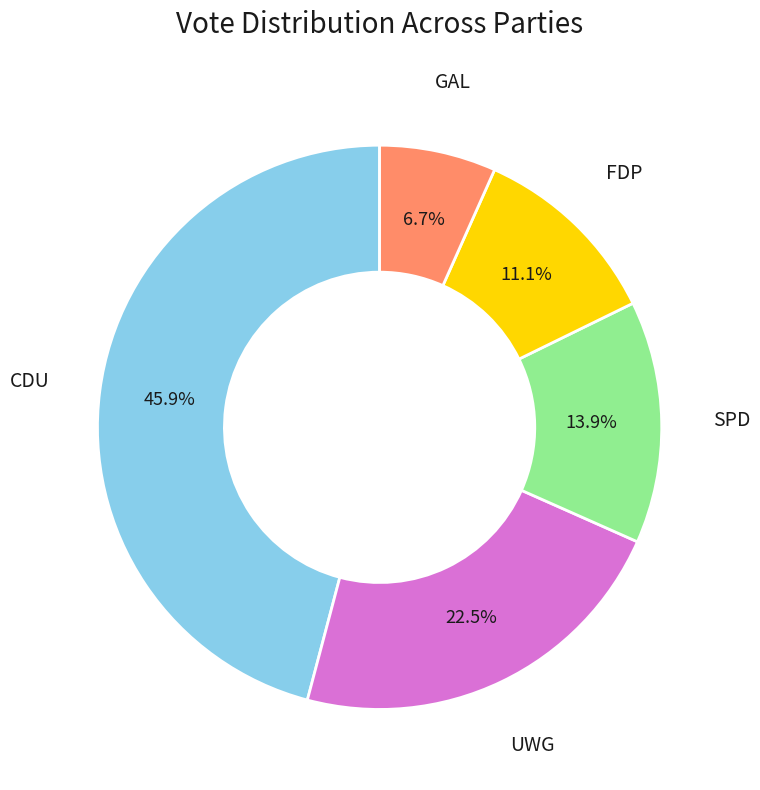

To the nearest percent, what is the average slice percentage?

20%